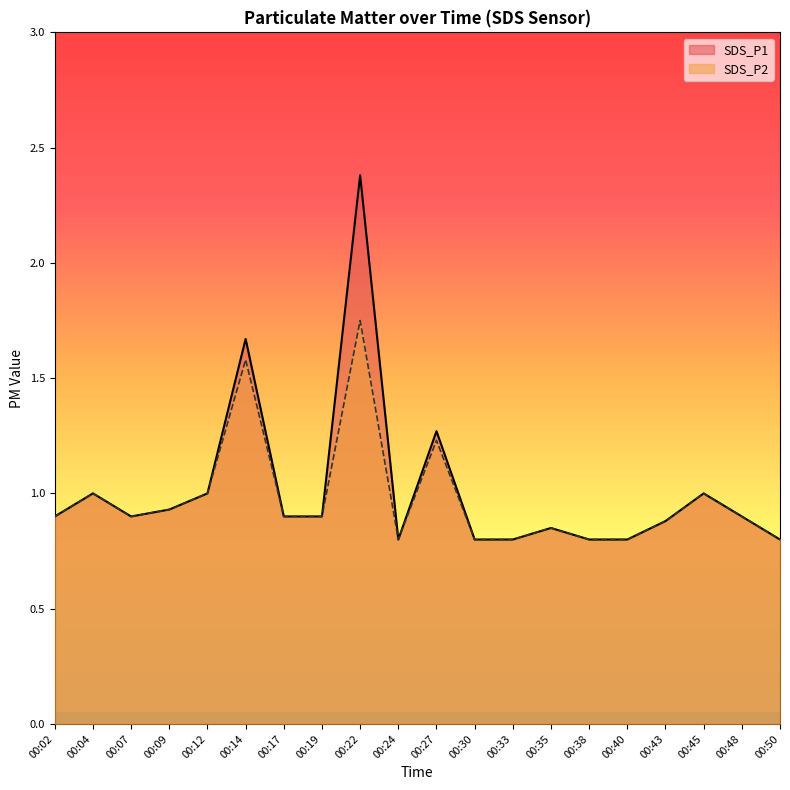

Which series has the largest total across all categories?

SDS_P1